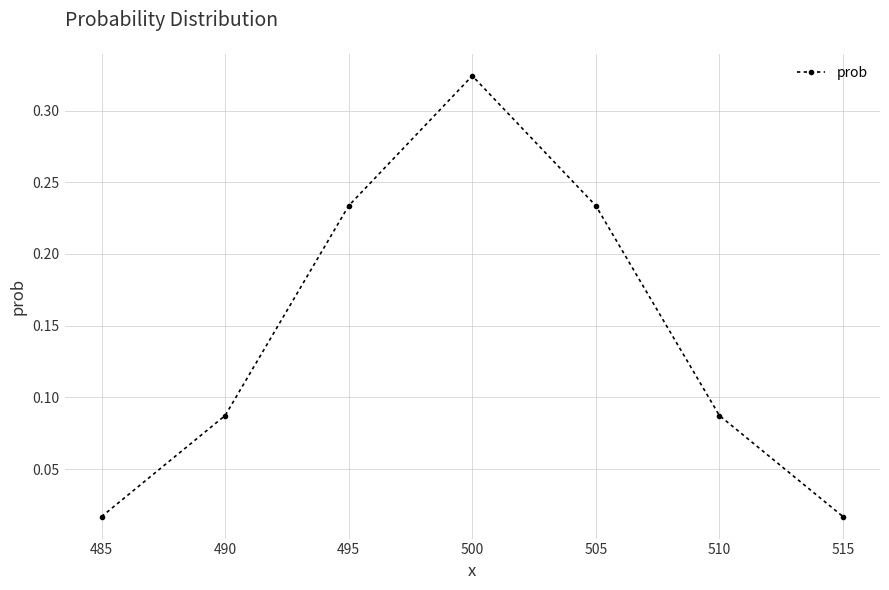

The chart shows a value of 0.1 at 500. True or false?

False